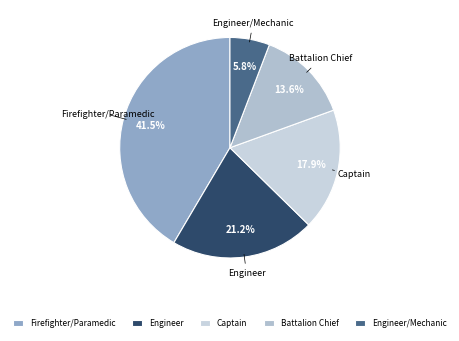

Approximately how many times larger is the value at Battalion Chief compared to Firefighter/Paramedic?

0.3